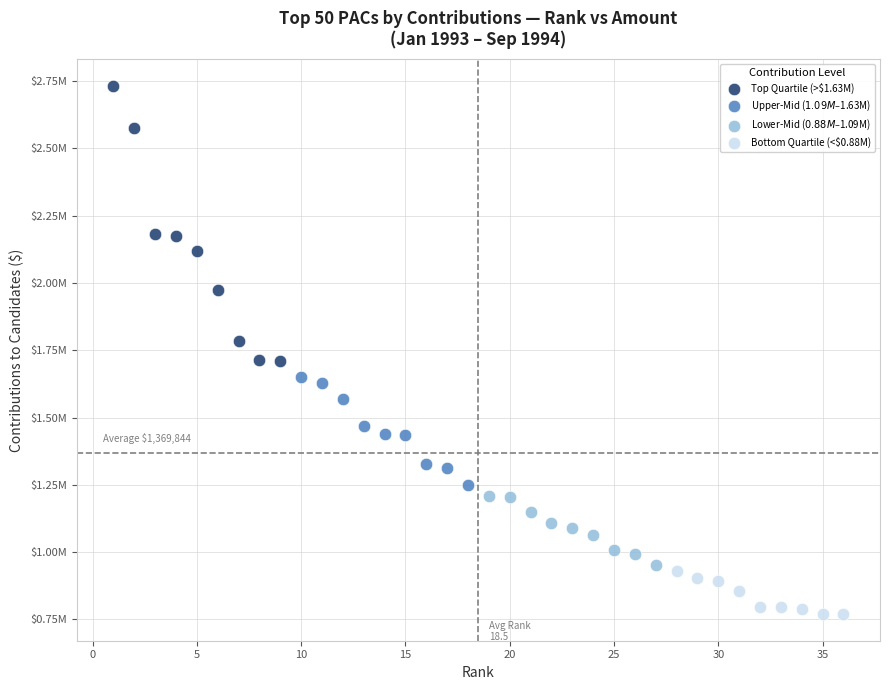

Which series has the largest Y range (max minus min)?

Top Quartile (>$1.63M)